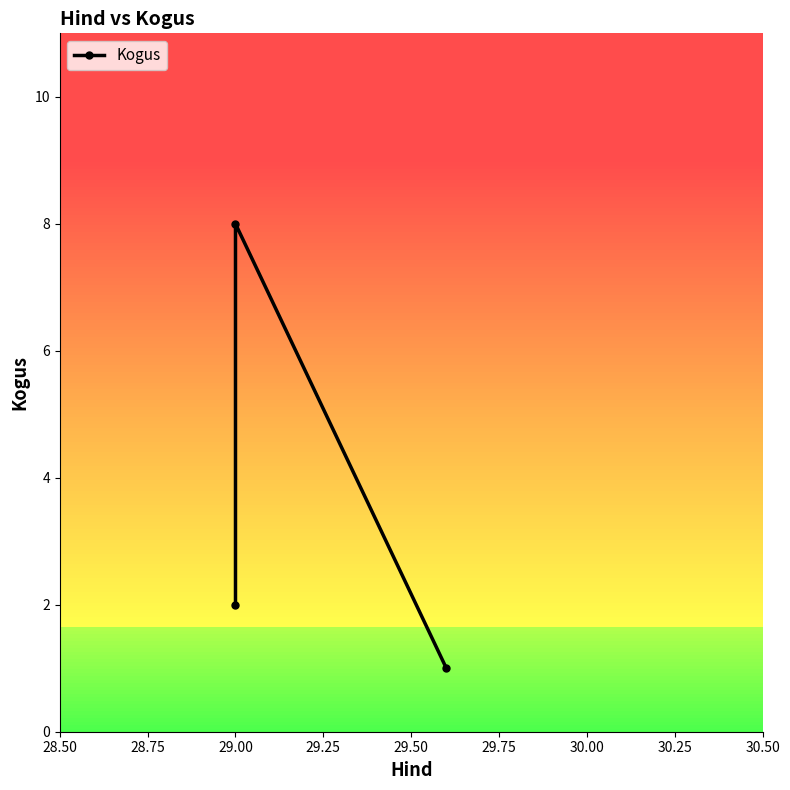

Reading left to right, what are all the values shown in this chart?

2	8	1